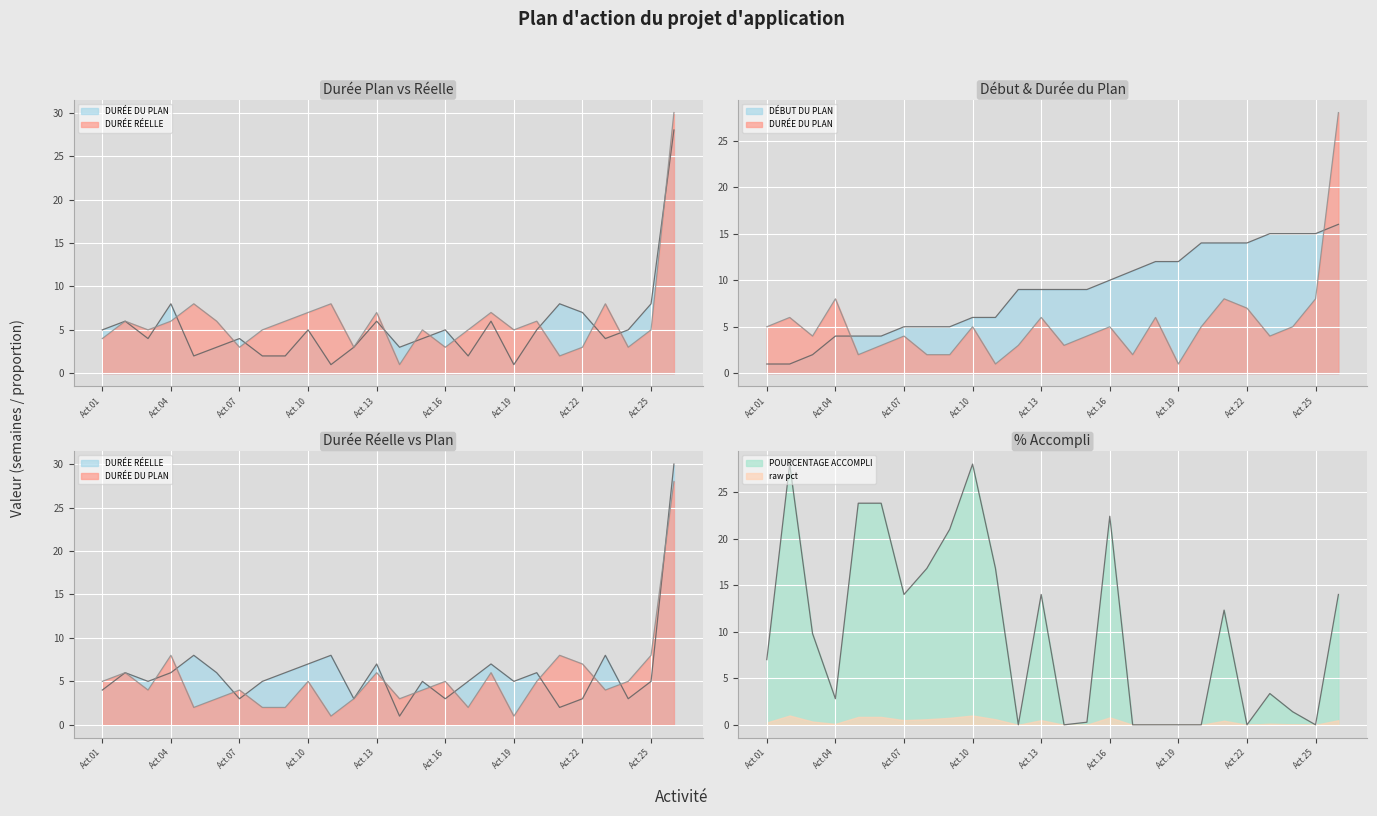

Reading left to right, list all the values displayed in this chart.

DÉBUT DU PLAN: 1.0	1.0	2.0	4.0	4.0	4.0	5.0	5.0	5.0	6.0	6.0	9.0	9.0	9.0	9.0	10.0	11.0	12.0	12.0	14.0	14.0	14.0	15.0	15.0	15.0	16.0
DURÉE DU PLAN: 5.0	6.0	4.0	8.0	2.0	3.0	4.0	2.0	2.0	5.0	1.0	3.0	6.0	3.0	4.0	5.0	2.0	6.0	1.0	5.0	8.0	7.0	4.0	5.0	8.0	28.0
DURÉE RÉELLE: 4.0	6.0	5.0	6.0	8.0	6.0	3.0	5.0	6.0	7.0	8.0	3.0	7.0	1.0	5.0	3.0	5.0	7.0	5.0	6.0	2.0	3.0	8.0	3.0	5.0	30.0
POURCENTAGE ACCOMPLI: 7.0	28.0	9.8	2.8	23.8	23.8	14.0	16.8	21.0	28.0	16.8	0.0	14.0	0.0	0.3	22.4	0.0	0.0	0.0	0.0	12.3	0.0	3.4	1.4	0.0	14.0